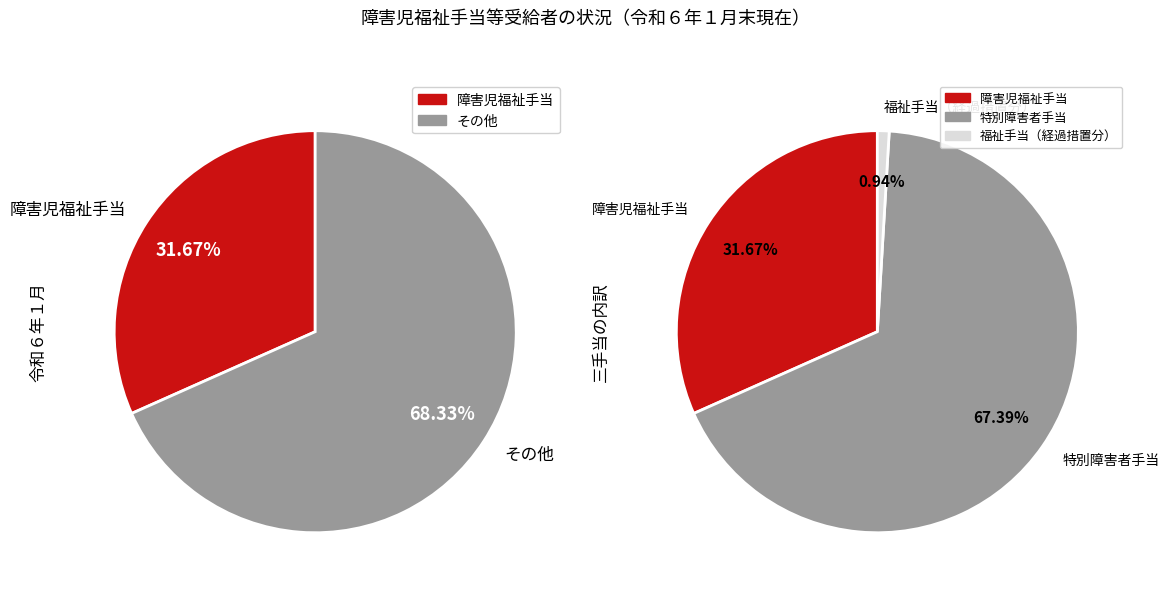

True or false: 福祉手当（経過措置分） accounts for 1% of the total.

True